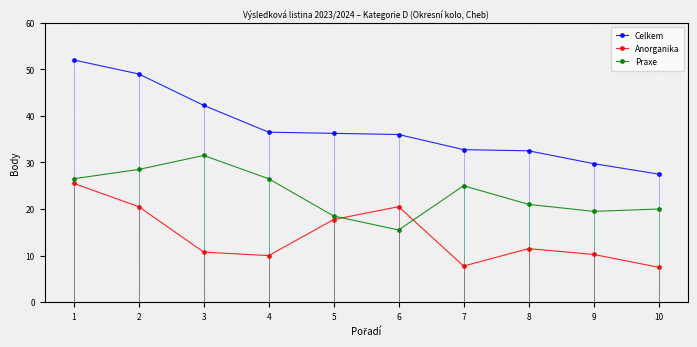

At which label is Praxe closest to 23?

7